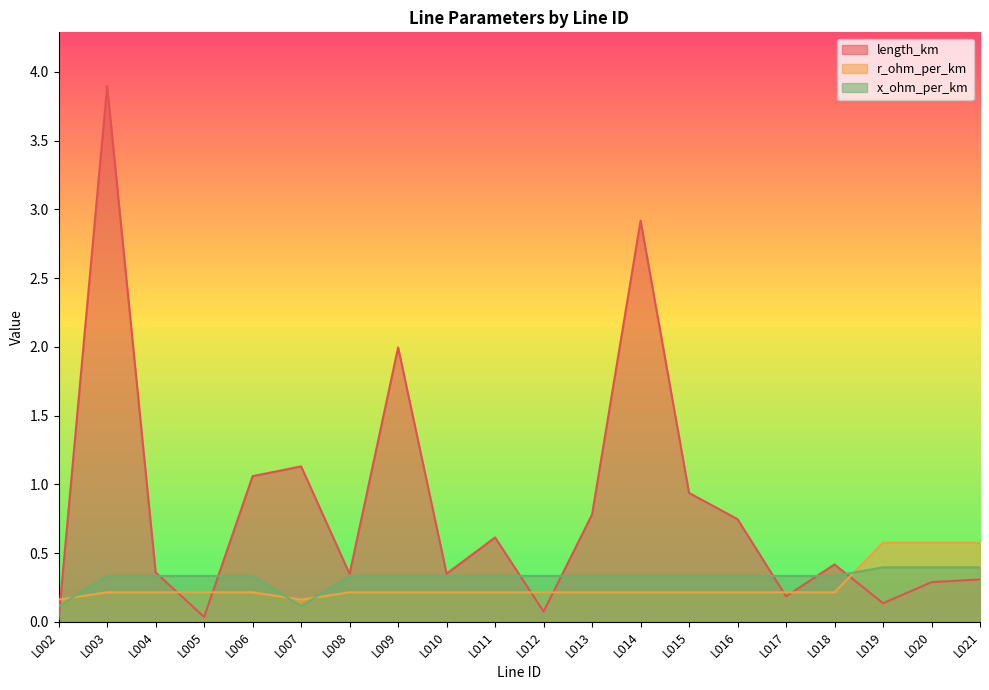

Is it true that length_km equals 1.1 at L007?

True